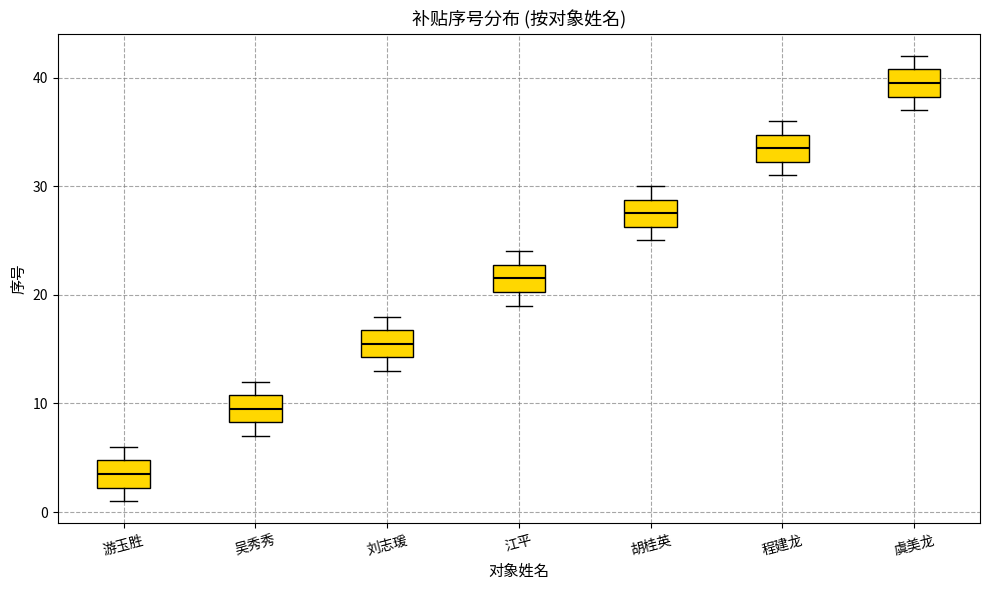

Where does the upper whisker of the box for 胡桂英 end on the y-axis? The values are not printed on the chart, so give them approximately, as read against the axis.

30